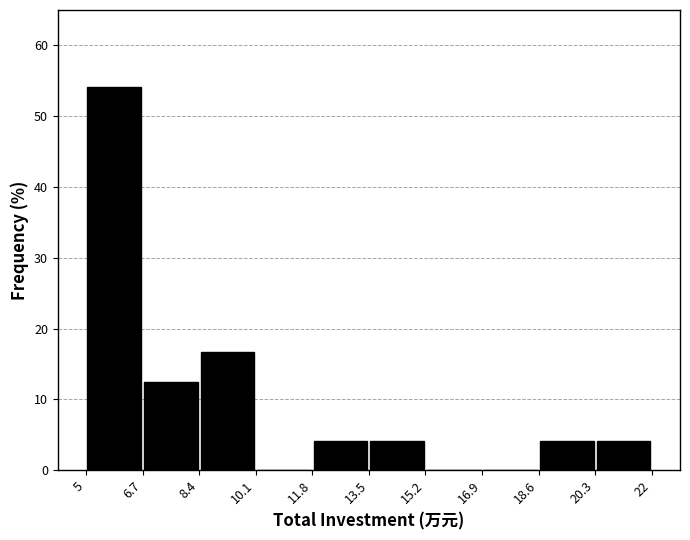

Reading left to right, transcribe this chart: for each bar, give the range it covers on the x-axis and its height. The values are not printed on the chart, so give them approximately, as read against the axis.

5 to 6.7: 54
6.7 to 8.4: 13
8.4 to 10.1: 17
10.1 to 11.8: 0
11.8 to 13.5: 4
13.5 to 15.2: 4
15.2 to 16.9: 0
16.9 to 18.6: 0
18.6 to 20.3: 4
20.3 to 22: 4